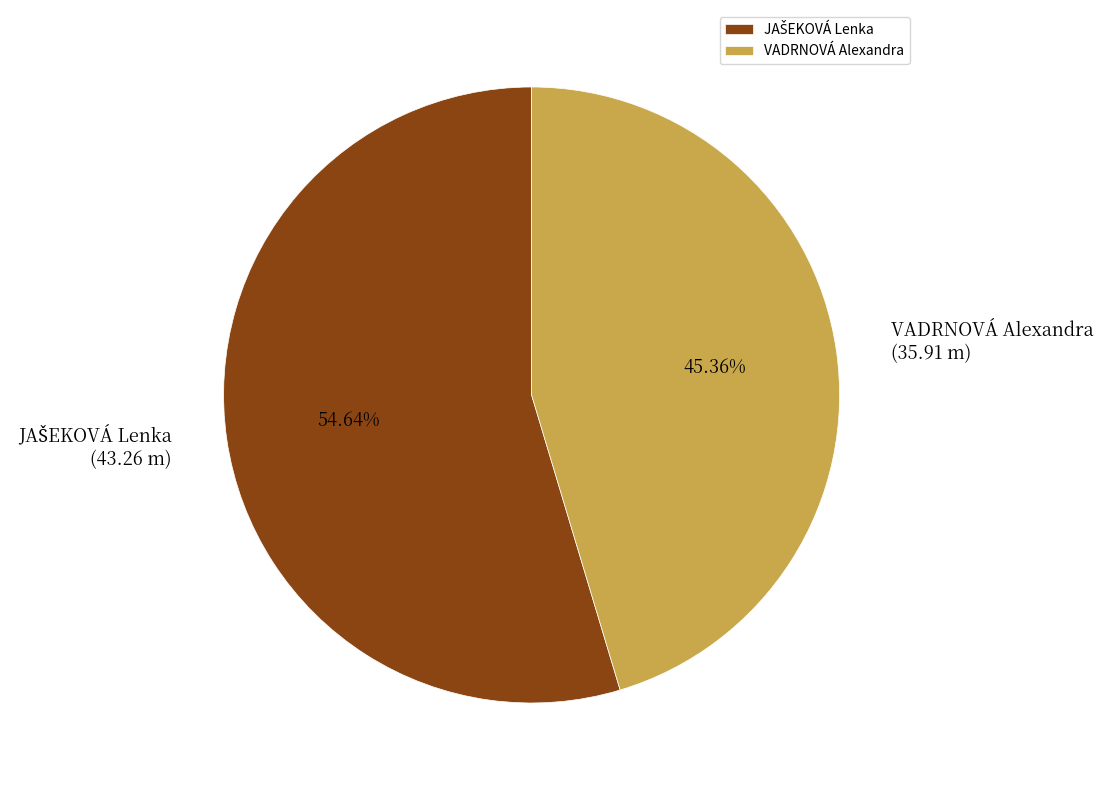

Which category has the smallest portion of the pie?

VADRNOVÁ Alexandra